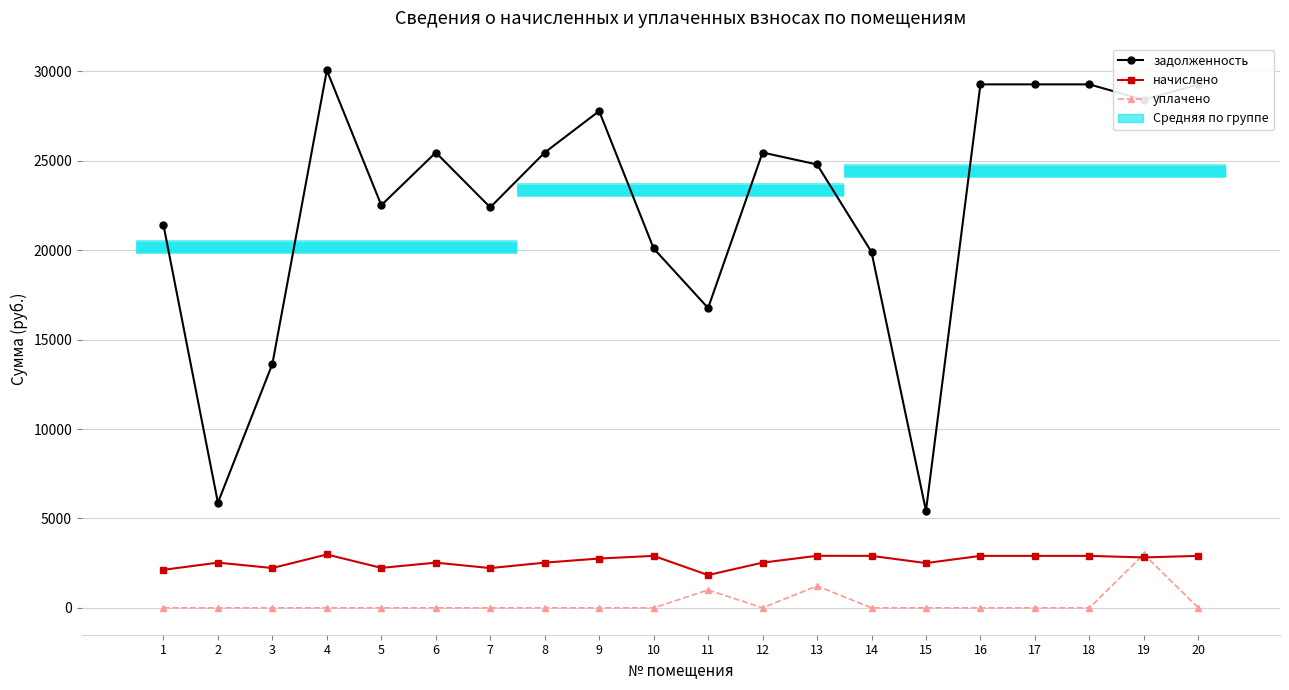

What is the average value of the уплачено series?

261.2